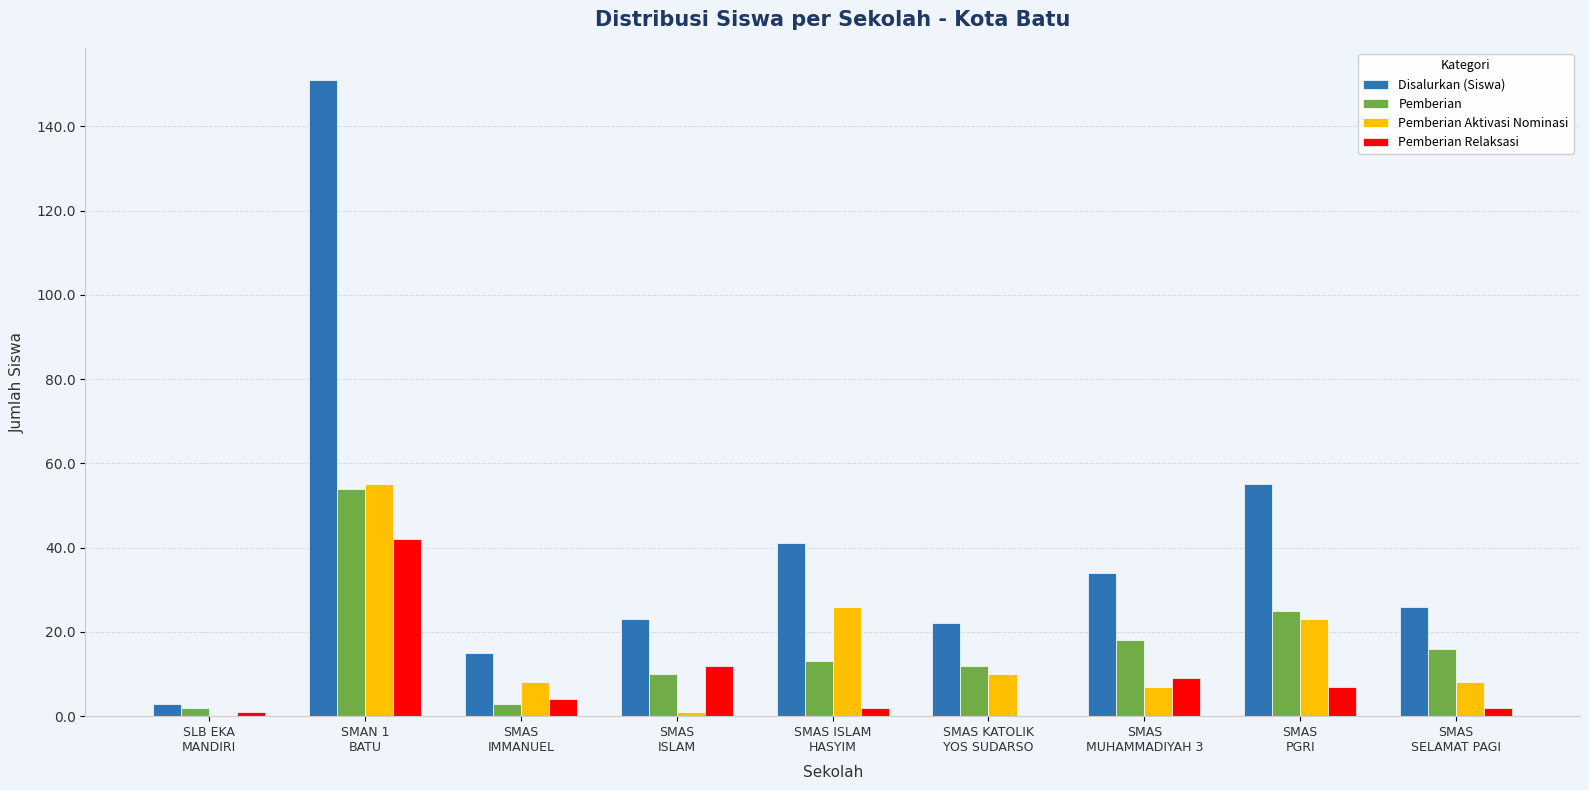

Reading left to right, extract all data points from this chart.

Disalurkan (Siswa): 3	151	15	23	41	22	34	55	26
Pemberian: 2	54	3	10	13	12	18	25	16
Pemberian Aktivasi Nominasi: 0	55	8	1	26	10	7	23	8
Pemberian Relaksasi: 1	42	4	12	2	0	9	7	2